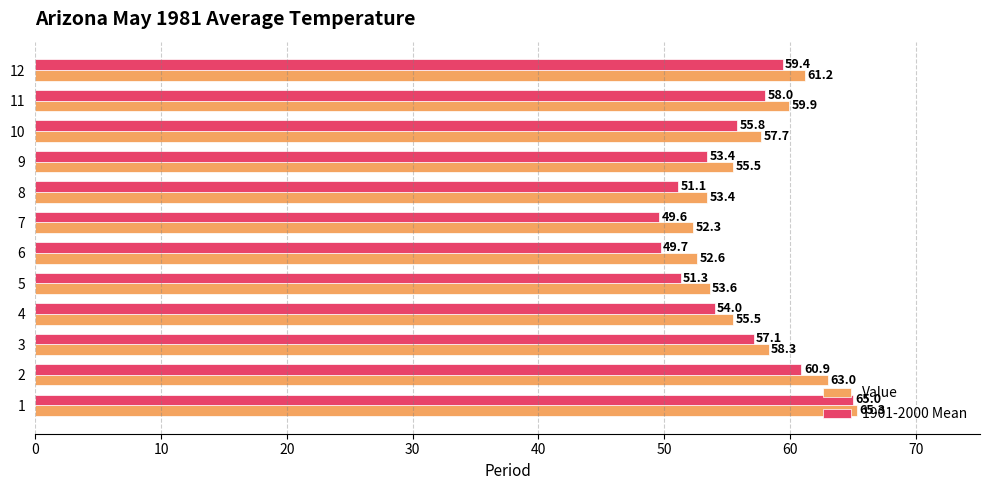

What is the difference between the second highest and minimum values in the 1901-2000 Mean series?

11.3